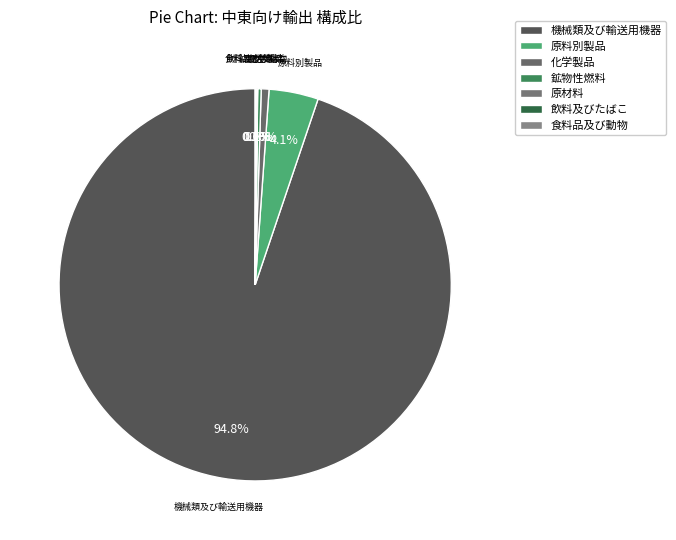

Rank the categories by value from lowest to highest.

原材料（2）, 飲料及びたばこ（1）, 食料品及び動物（0）, 鉱物性燃料（3）, 化学製品（5）, 原料別製品（6）, 機械類及び輸送用機器（7）